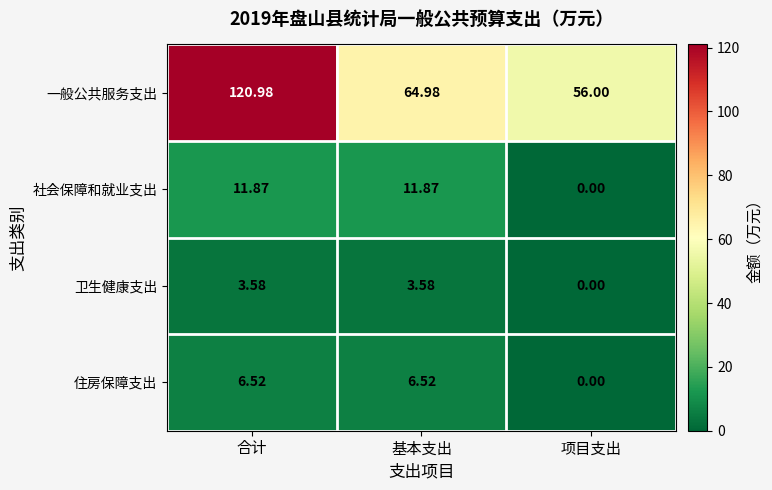

Rank the series by their maximum value, from lowest to highest.

卫生健康支出, 住房保障支出, 社会保障和就业支出, 一般公共服务支出